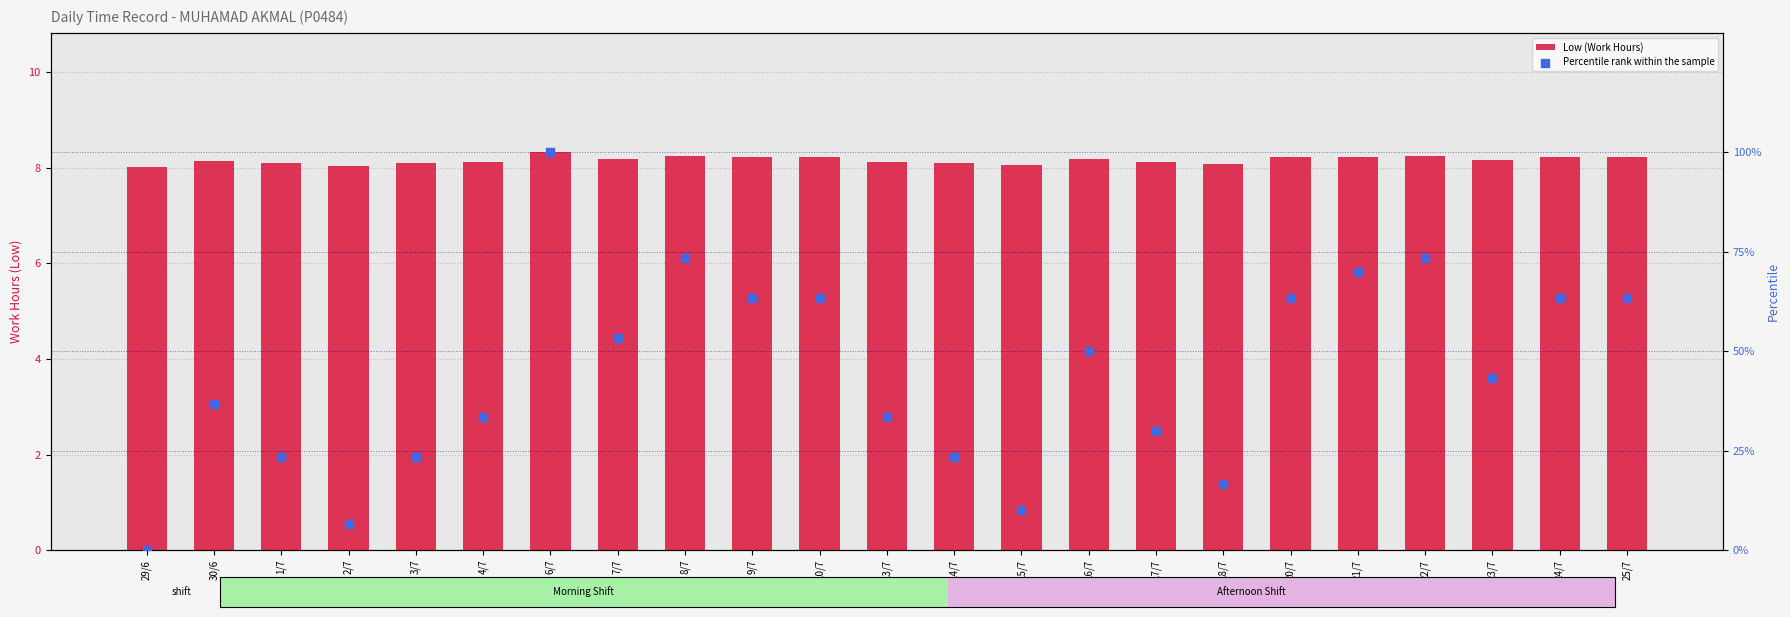

Is the value of Percentile rank within the sample at 29/6 greater than the value of Low (Work Hours) at 3/7?

No